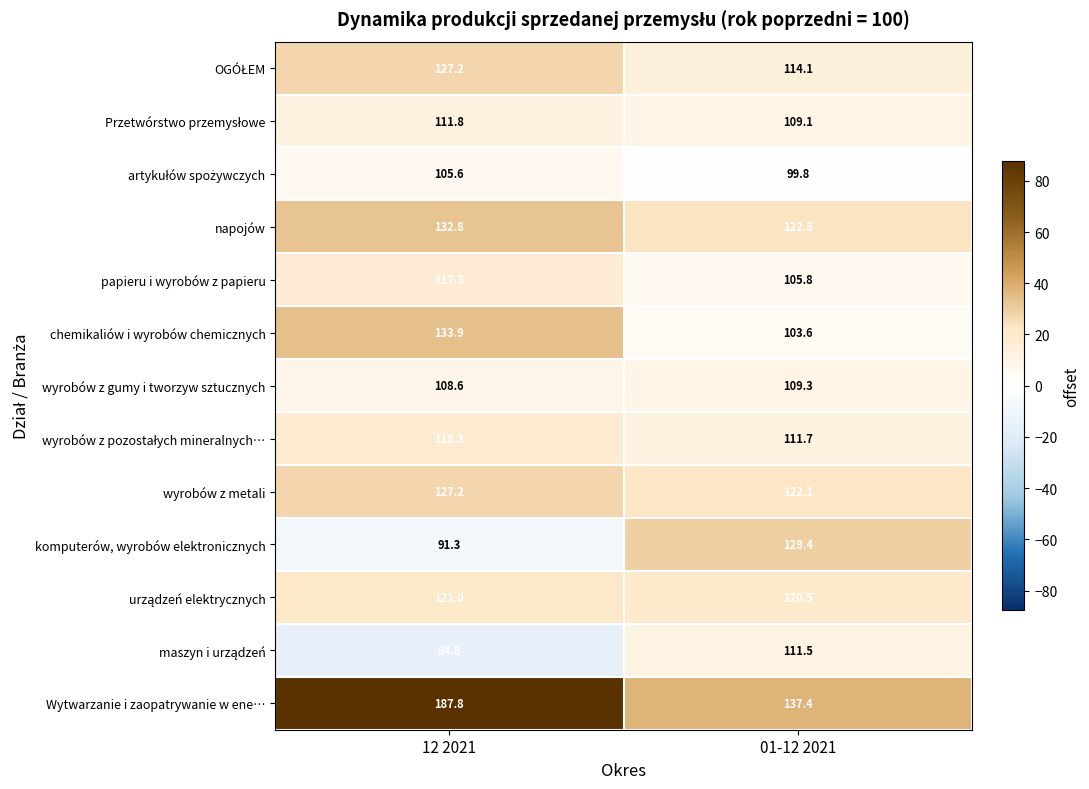

Where does the Wytwarzanie i zaopatrywanie w ene… series first go above 187?

12 2021